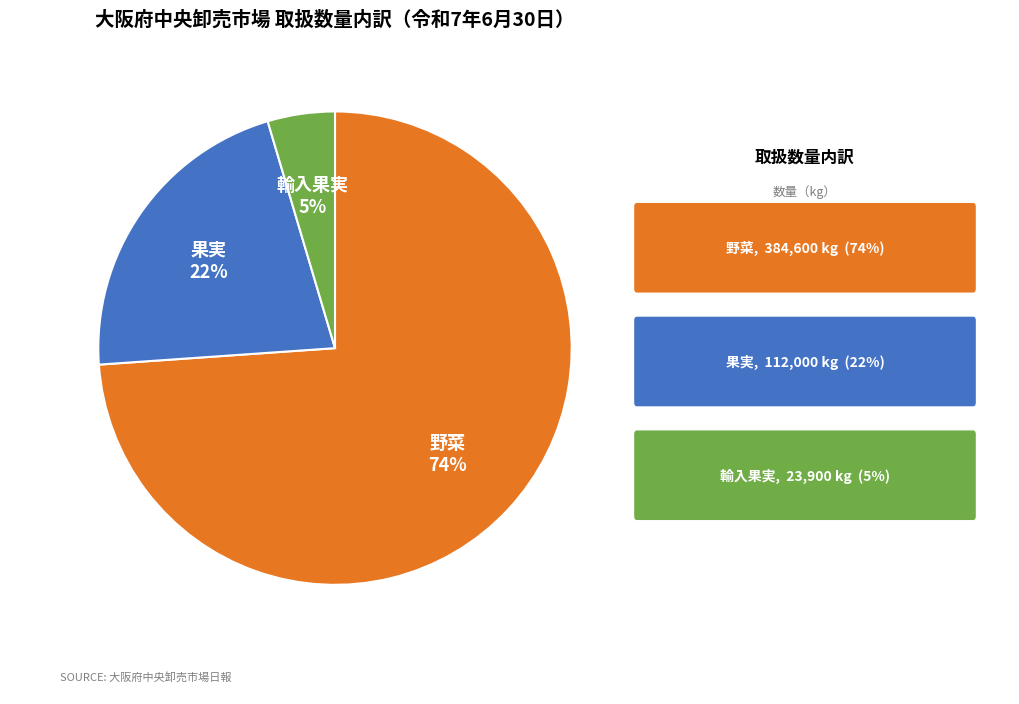

Is there a majority slice in this chart?

Yes